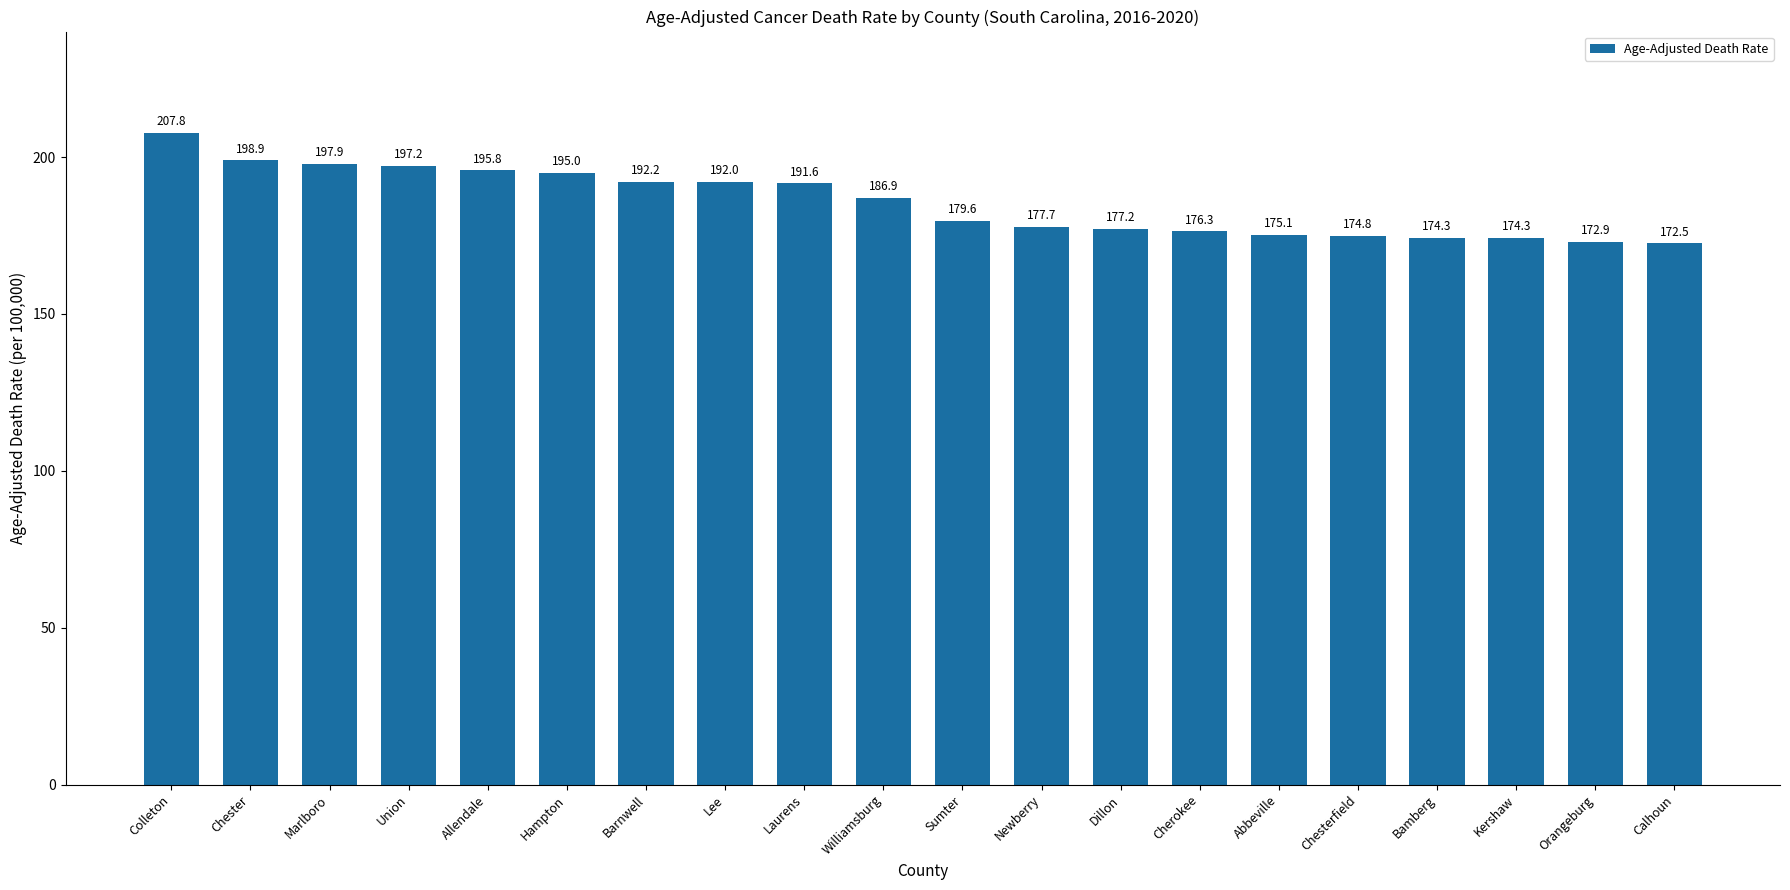

What is the sum of the values at Allendale and Laurens?

387.4